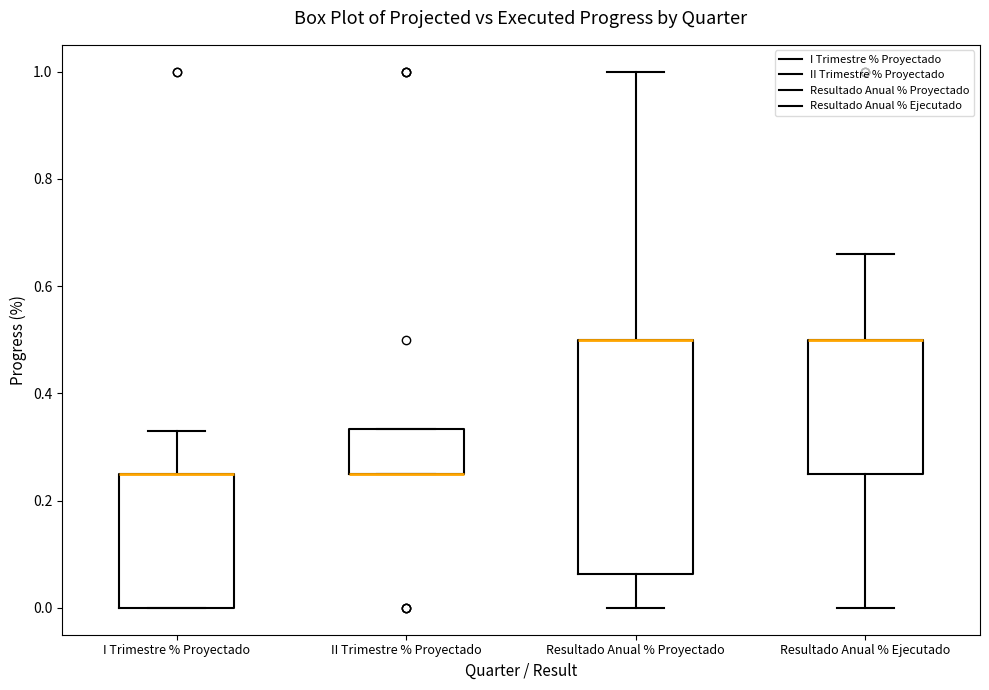

Where is the upper edge of the box for II Trimestre % Proyectado on the y-axis? The values are not printed on the chart, so give them approximately, as read against the axis.

0.34